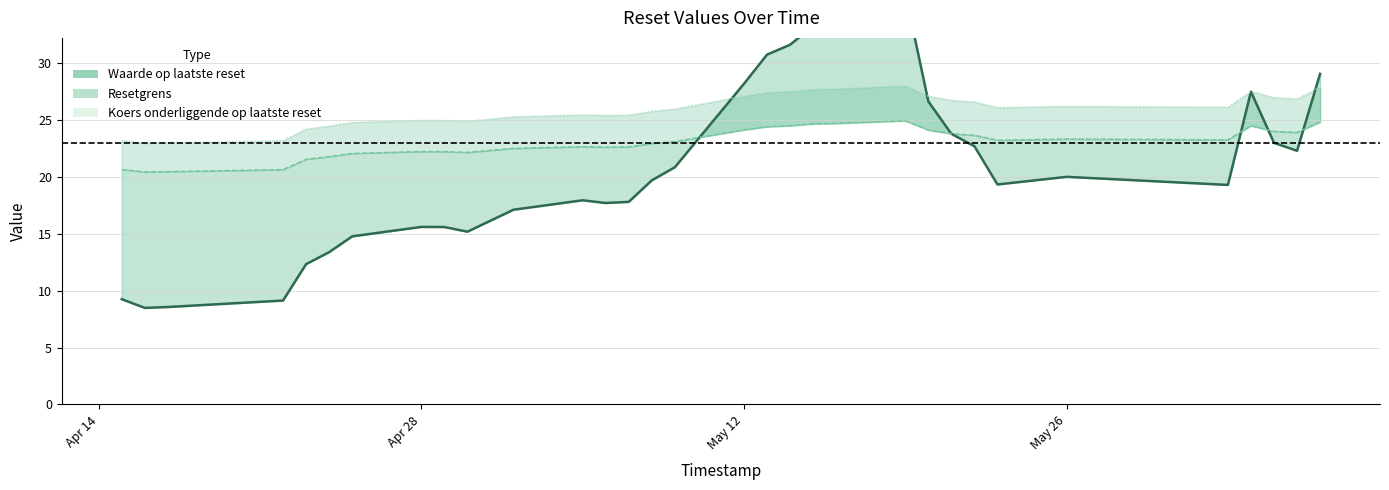

List the labels in order of Koers onderliggende op laatste reset value, smallest first.

2025-04-16, 2025-04-17, 2025-04-22, 2025-04-15, 2025-04-23, 2025-04-24, 2025-04-25, 2025-04-30, 2025-04-28, 2025-04-29, 2025-05-02, 2025-05-06, 2025-05-07, 2025-05-05, 2025-05-08, 2025-05-09, 2025-05-23, 2025-06-02, 2025-05-26, 2025-05-22, 2025-05-21, 2025-06-05, 2025-06-04, 2025-05-20, 2025-05-12, 2025-05-13, 2025-05-14, 2025-06-03, 2025-05-15, 2025-05-16, 2025-06-06, 2025-05-19